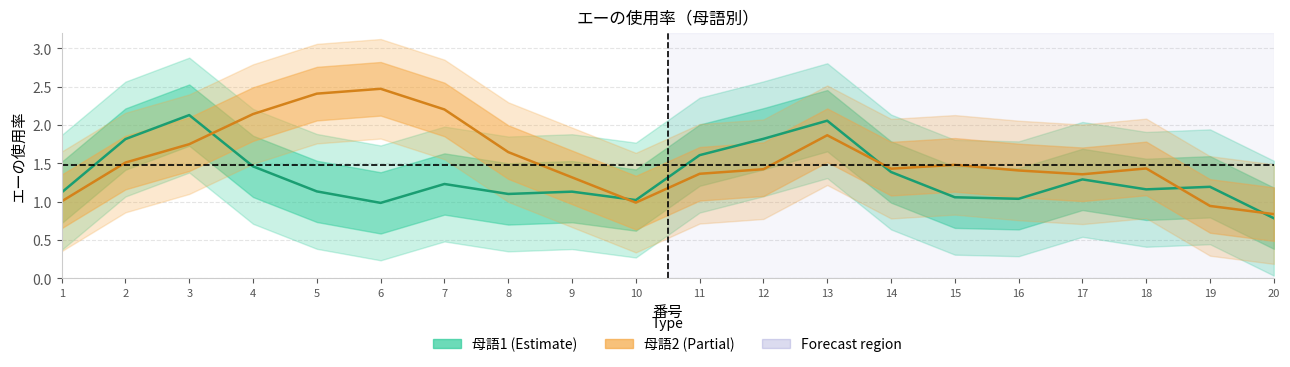

Which has a higher value, 14 or 18?

14